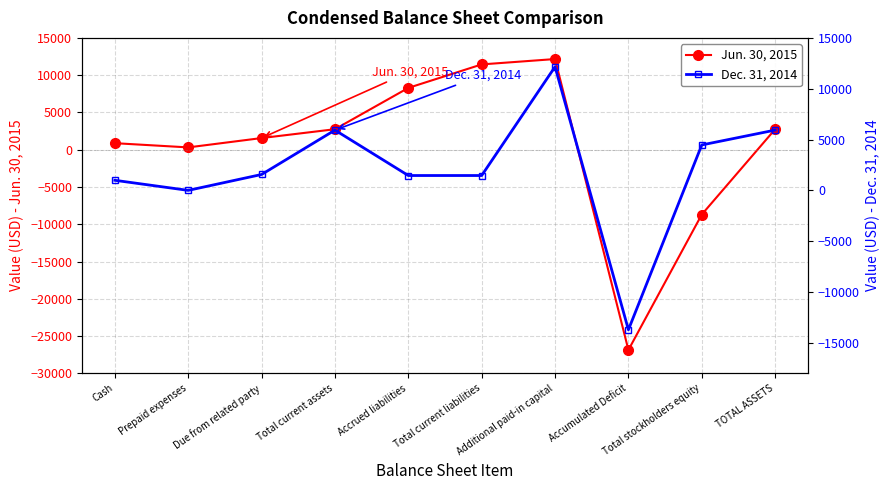

How many data points in Jun. 30, 2015 are less than 2749?

5